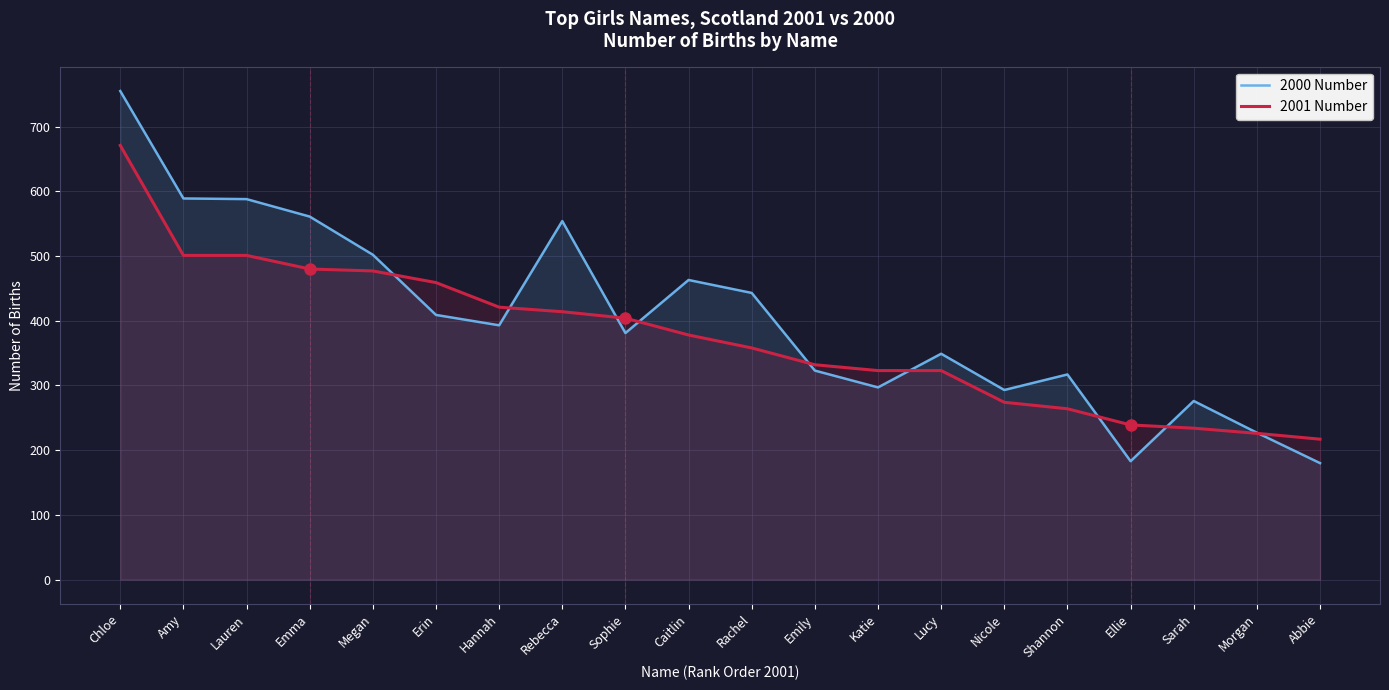

What is the sum of the 2000 Number values at Morgan and Emma?

788